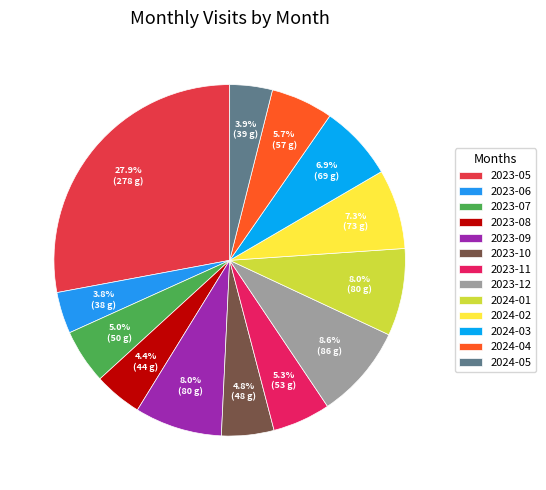

To the nearest percent, what is the difference between the 2023-05 and 2024-02 slice percentages?

21%